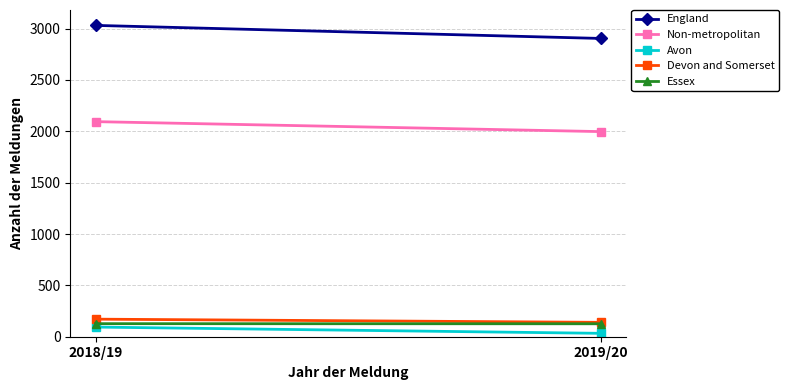

What is the greatest value displayed?

3031